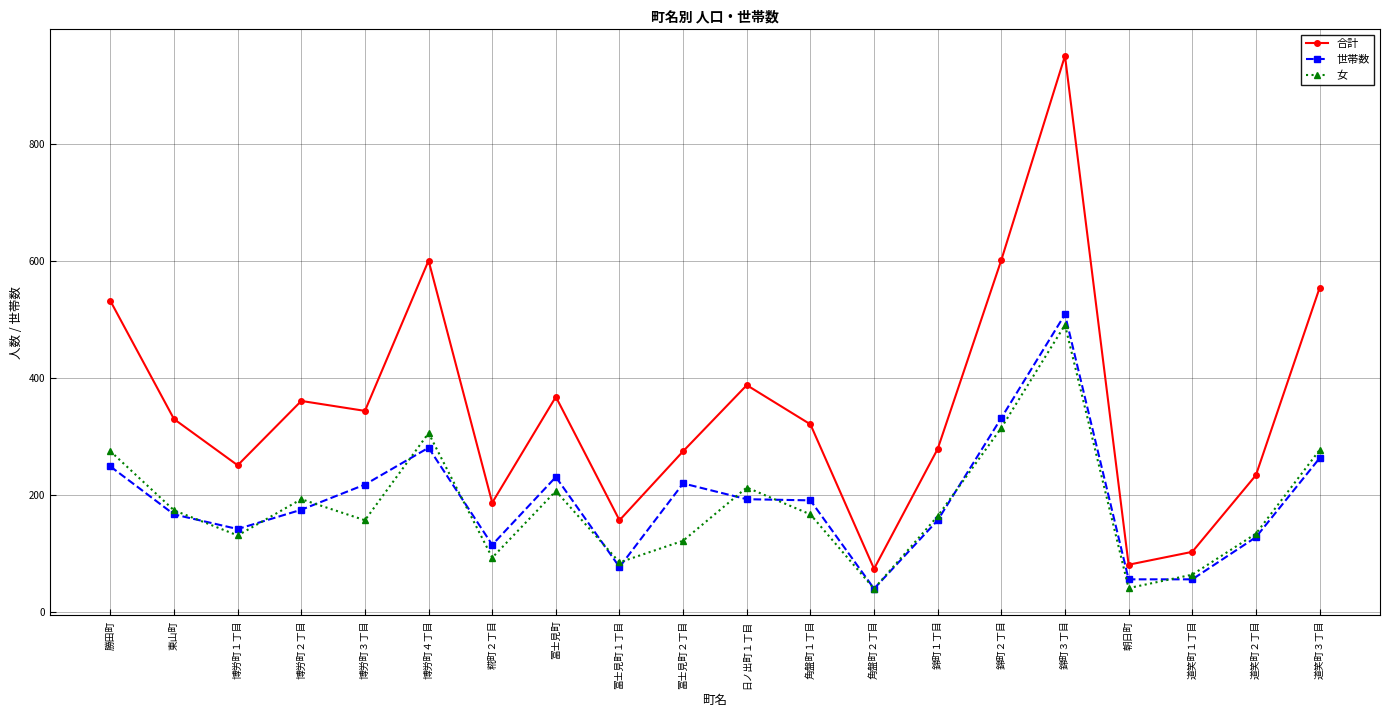

At which label does 女 first exceed 166?

勝田町